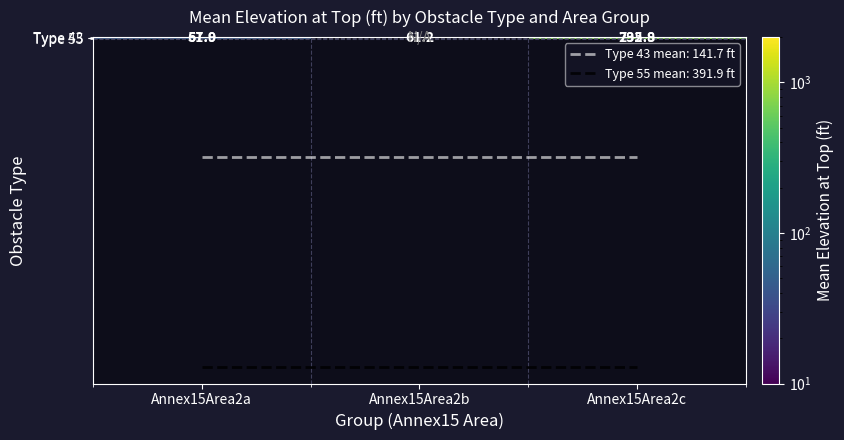

The value of Type 55 at Annex15Area2c is 732.8. True or false?

True